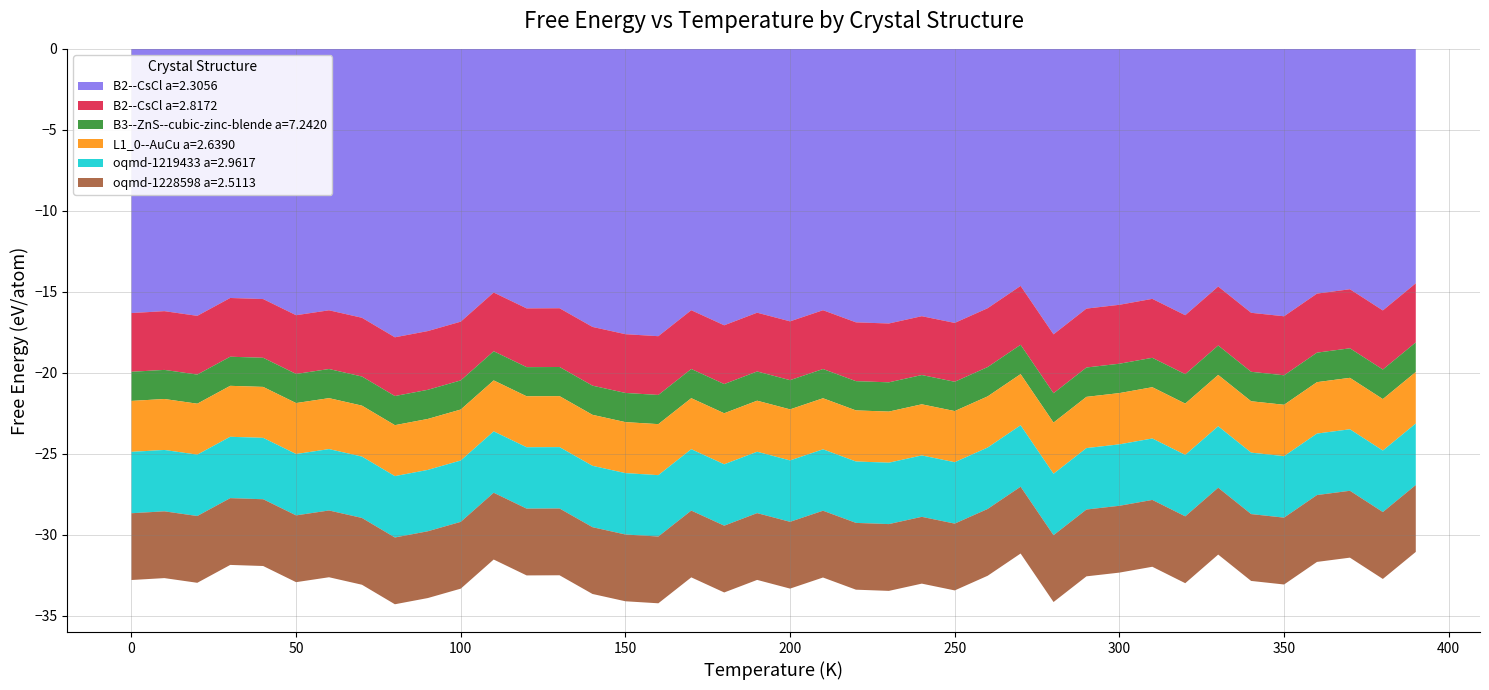

Reading right to left, list all the values displayed in this chart.

B2--CsCl a=2.3056: 390.0=-14.5	380.0=-16.2	370.0=-14.8	360.0=-15.1	350.0=-16.5	340.0=-16.3	330.0=-14.7	320.0=-16.5	310.0=-15.4	300.0=-15.8	290.0=-16.0	280.0=-17.6	270.0=-14.6	260.0=-16.0	250.0=-16.9	240.0=-16.5	230.0=-17.0	220.0=-16.9	210.0=-16.1	200.0=-16.8	190.0=-16.3	180.0=-17.1	170.0=-16.1	160.0=-17.7	150.0=-17.6	140.0=-17.2	130.0=-16.0	120.0=-16.0	110.0=-15.0	100.0=-16.8	90.0=-17.4	80.0=-17.8	70.0=-16.6	60.0=-16.1	50.0=-16.4	40.0=-15.5	30.0=-15.4	20.0=-16.5	10.0=-16.2	0.0=-16.3
B2--CsCl a=2.8172: 390.0=-3.6	380.0=-3.6	370.0=-3.6	360.0=-3.6	350.0=-3.6	340.0=-3.6	330.0=-3.6	320.0=-3.6	310.0=-3.6	300.0=-3.6	290.0=-3.6	280.0=-3.6	270.0=-3.6	260.0=-3.6	250.0=-3.6	240.0=-3.6	230.0=-3.6	220.0=-3.6	210.0=-3.6	200.0=-3.6	190.0=-3.6	180.0=-3.6	170.0=-3.6	160.0=-3.6	150.0=-3.6	140.0=-3.6	130.0=-3.6	120.0=-3.6	110.0=-3.6	100.0=-3.6	90.0=-3.6	80.0=-3.6	70.0=-3.6	60.0=-3.6	50.0=-3.6	40.0=-3.6	30.0=-3.6	20.0=-3.6	10.0=-3.6	0.0=-3.6
B3--ZnS--cubic-zinc-blende a=7.2420: 390.0=-1.8	380.0=-1.8	370.0=-1.8	360.0=-1.8	350.0=-1.8	340.0=-1.8	330.0=-1.8	320.0=-1.8	310.0=-1.8	300.0=-1.8	290.0=-1.8	280.0=-1.8	270.0=-1.8	260.0=-1.8	250.0=-1.8	240.0=-1.8	230.0=-1.8	220.0=-1.8	210.0=-1.8	200.0=-1.8	190.0=-1.8	180.0=-1.8	170.0=-1.8	160.0=-1.8	150.0=-1.8	140.0=-1.8	130.0=-1.8	120.0=-1.8	110.0=-1.8	100.0=-1.8	90.0=-1.8	80.0=-1.8	70.0=-1.8	60.0=-1.8	50.0=-1.8	40.0=-1.8	30.0=-1.8	20.0=-1.8	10.0=-1.8	0.0=-1.8
L1_0--AuCu a=2.6390: 390.0=-3.2	380.0=-3.2	370.0=-3.2	360.0=-3.2	350.0=-3.2	340.0=-3.2	330.0=-3.2	320.0=-3.2	310.0=-3.2	300.0=-3.2	290.0=-3.2	280.0=-3.2	270.0=-3.2	260.0=-3.2	250.0=-3.2	240.0=-3.2	230.0=-3.2	220.0=-3.2	210.0=-3.2	200.0=-3.2	190.0=-3.2	180.0=-3.2	170.0=-3.2	160.0=-3.2	150.0=-3.1	140.0=-3.1	130.0=-3.1	120.0=-3.1	110.0=-3.1	100.0=-3.1	90.0=-3.1	80.0=-3.1	70.0=-3.1	60.0=-3.1	50.0=-3.1	40.0=-3.1	30.0=-3.1	20.0=-3.1	10.0=-3.1	0.0=-3.1
oqmd-1219433 a=2.9617: 390.0=-3.8	380.0=-3.8	370.0=-3.8	360.0=-3.8	350.0=-3.8	340.0=-3.8	330.0=-3.8	320.0=-3.8	310.0=-3.8	300.0=-3.8	290.0=-3.8	280.0=-3.8	270.0=-3.8	260.0=-3.8	250.0=-3.8	240.0=-3.8	230.0=-3.8	220.0=-3.8	210.0=-3.8	200.0=-3.8	190.0=-3.8	180.0=-3.8	170.0=-3.8	160.0=-3.8	150.0=-3.8	140.0=-3.8	130.0=-3.8	120.0=-3.8	110.0=-3.8	100.0=-3.8	90.0=-3.8	80.0=-3.8	70.0=-3.8	60.0=-3.8	50.0=-3.8	40.0=-3.8	30.0=-3.8	20.0=-3.8	10.0=-3.8	0.0=-3.8
oqmd-1228598 a=2.5113: 390.0=-4.1	380.0=-4.1	370.0=-4.1	360.0=-4.1	350.0=-4.1	340.0=-4.1	330.0=-4.1	320.0=-4.1	310.0=-4.1	300.0=-4.1	290.0=-4.1	280.0=-4.1	270.0=-4.1	260.0=-4.1	250.0=-4.1	240.0=-4.1	230.0=-4.1	220.0=-4.1	210.0=-4.1	200.0=-4.1	190.0=-4.1	180.0=-4.1	170.0=-4.1	160.0=-4.1	150.0=-4.1	140.0=-4.1	130.0=-4.1	120.0=-4.1	110.0=-4.1	100.0=-4.1	90.0=-4.1	80.0=-4.1	70.0=-4.1	60.0=-4.1	50.0=-4.1	40.0=-4.1	30.0=-4.1	20.0=-4.1	10.0=-4.1	0.0=-4.1